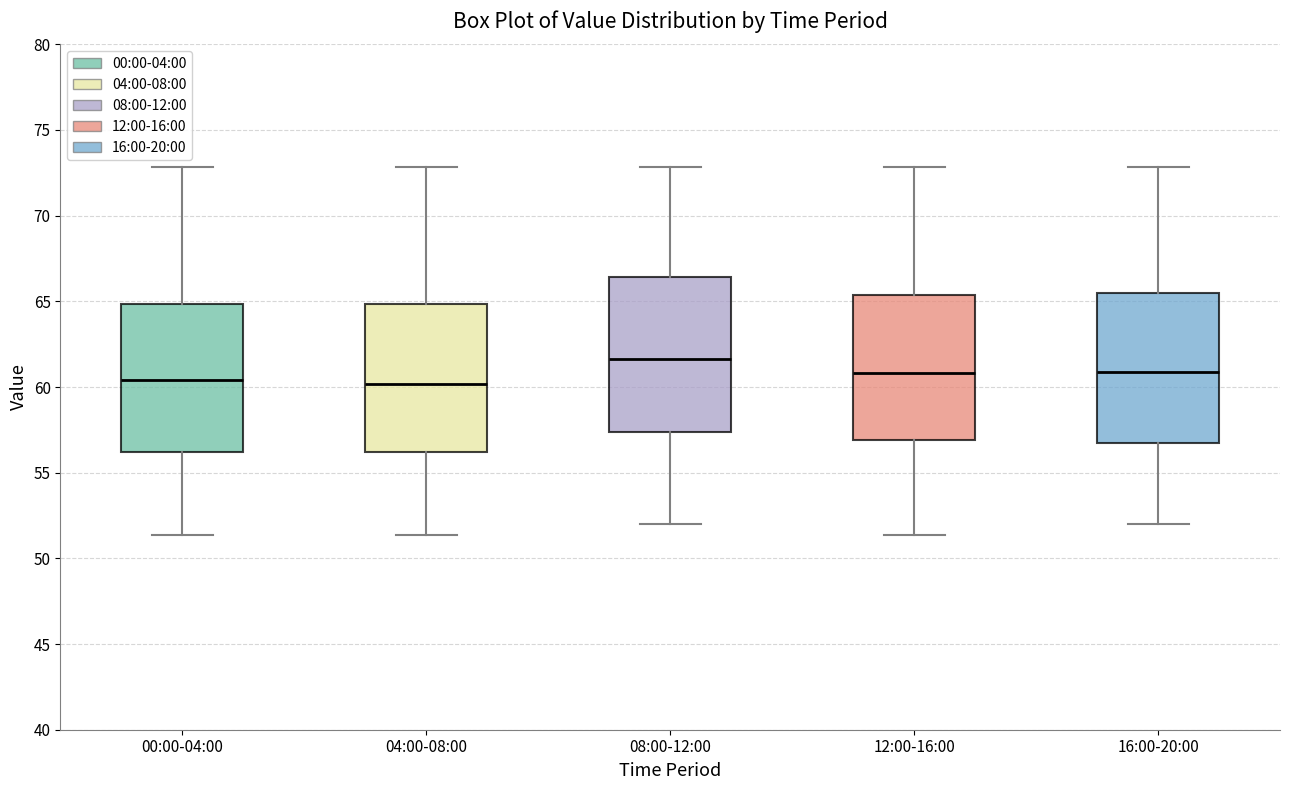

Reading left to right, read every box against the y-axis: the position of its median line, the range the box covers, and the ends of its whiskers. The values are not printed on the chart, so give them approximately, as read against the axis.

00:00-04:00: median 60.5, box 56.0 to 65.0, whiskers 51.5 to 73.0
04:00-08:00: median 60.0, box 56.0 to 65.0, whiskers 51.5 to 73.0
08:00-12:00: median 61.5, box 57.5 to 66.5, whiskers 52.0 to 73.0
12:00-16:00: median 61.0, box 57.0 to 65.5, whiskers 51.5 to 73.0
16:00-20:00: median 61.0, box 57.0 to 65.5, whiskers 52.0 to 73.0